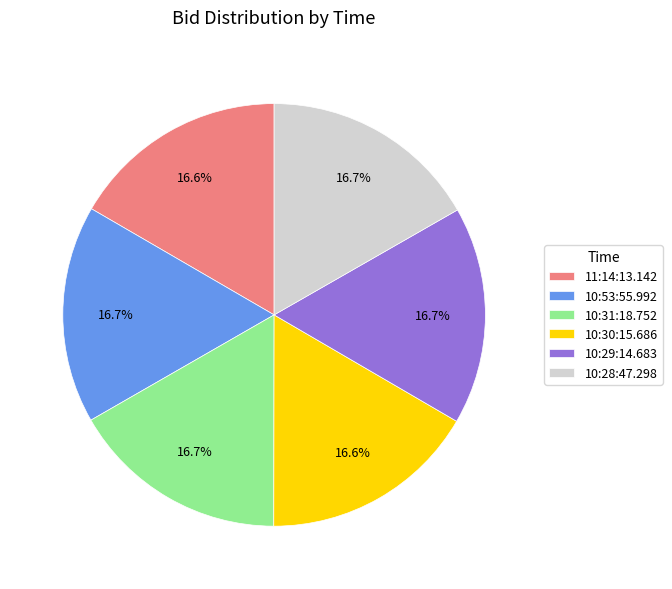

What is the ratio of the value at 10:29:14.683 to the value at 11:14:13.142?

1.0